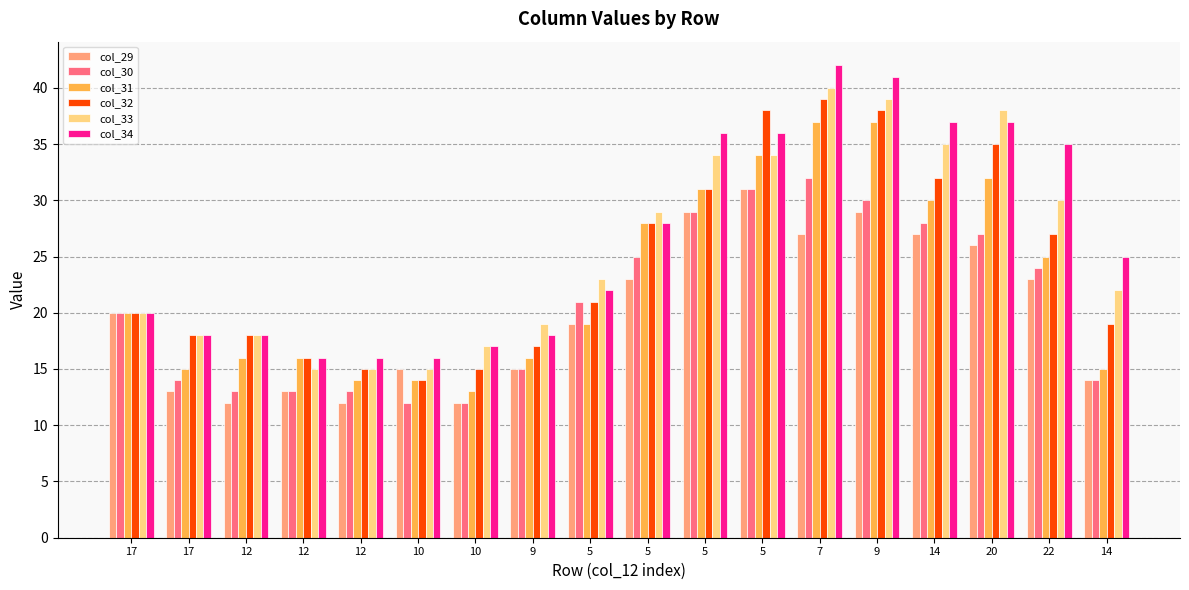

What are all the series names shown in the legend?

col_29, col_30, col_31, col_32, col_33, col_34